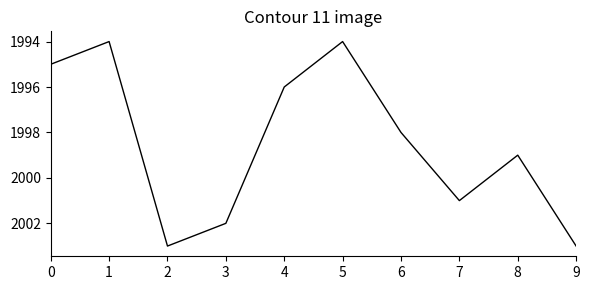

What is the minimum value shown in the chart?

1994